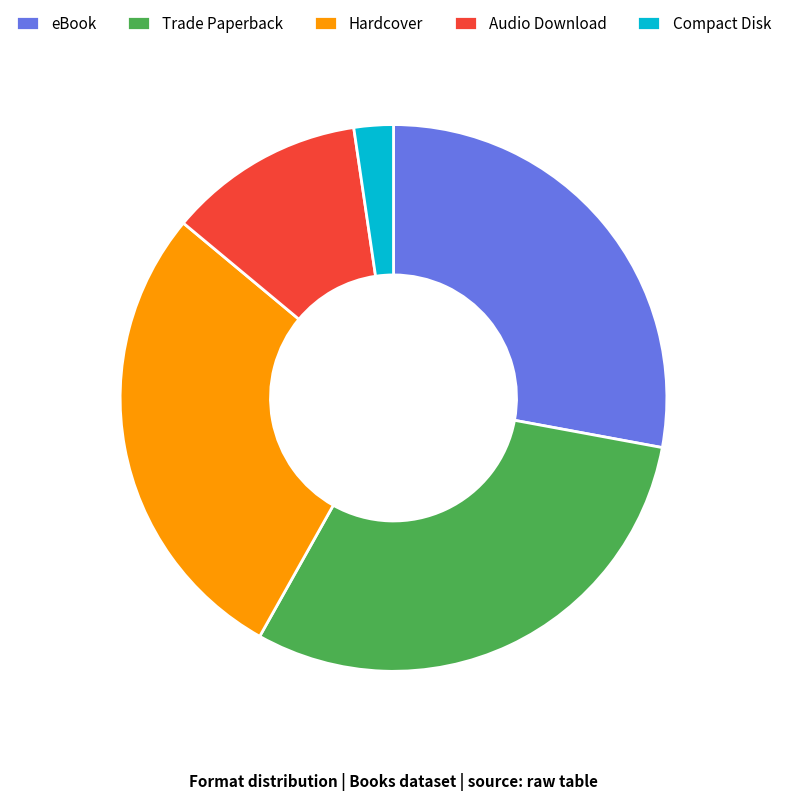

Is there a majority slice in this chart?

No